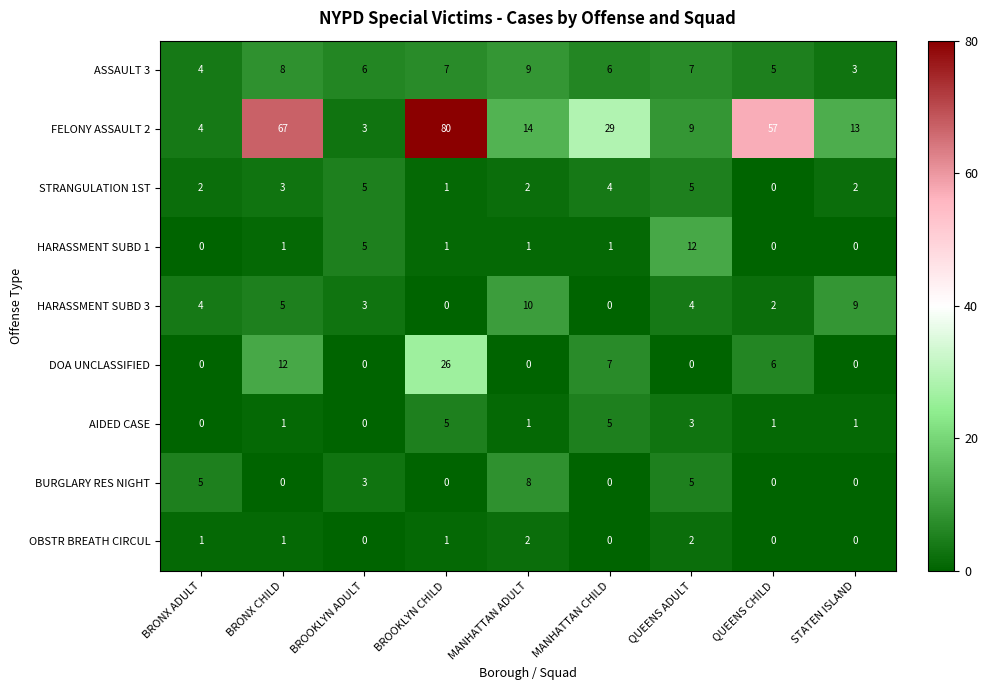

Which label corresponds to the largest value in the chart?

BROOKLYN CHILD